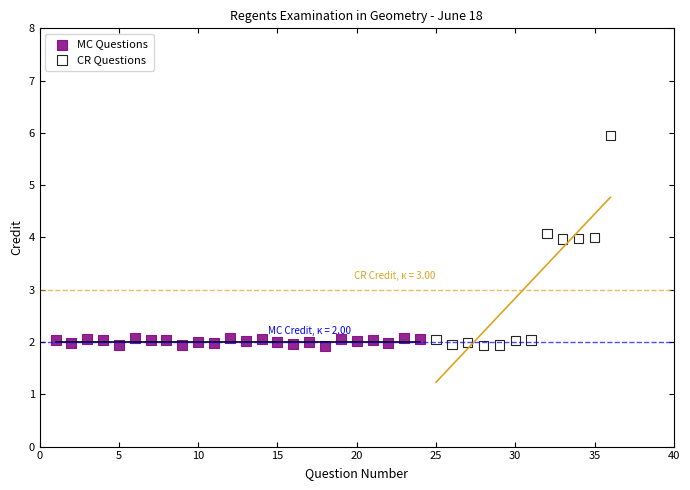

Which series contains the highest Y value?

CR Questions